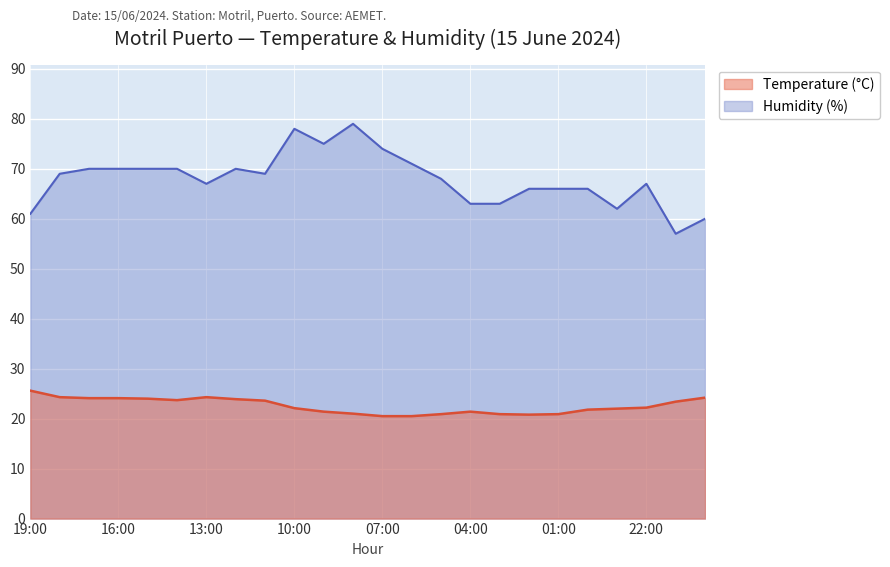

True or false: Temperature (°C) and Humidity (%) intersect in this chart.

False